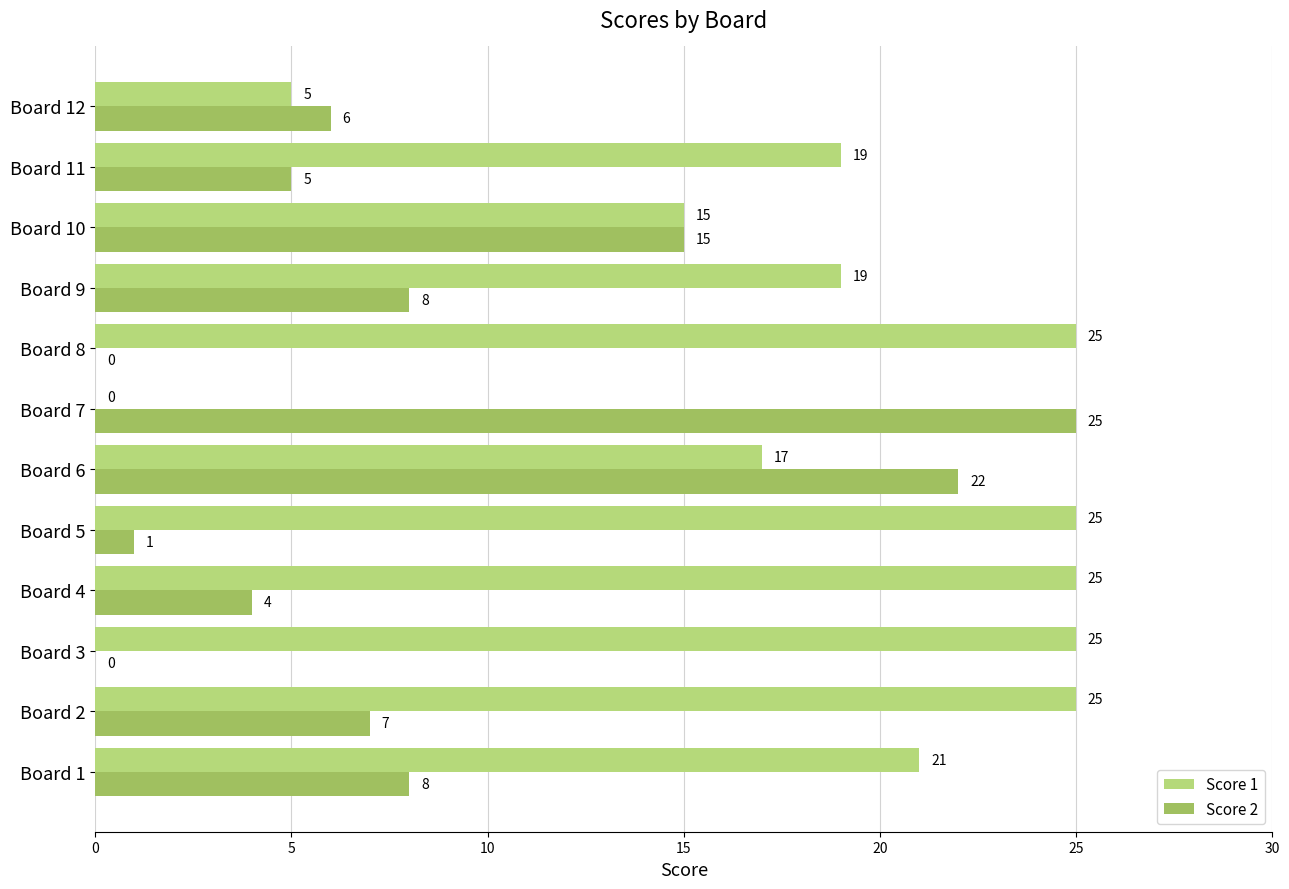

What is the total value across all series at Board 7?

25